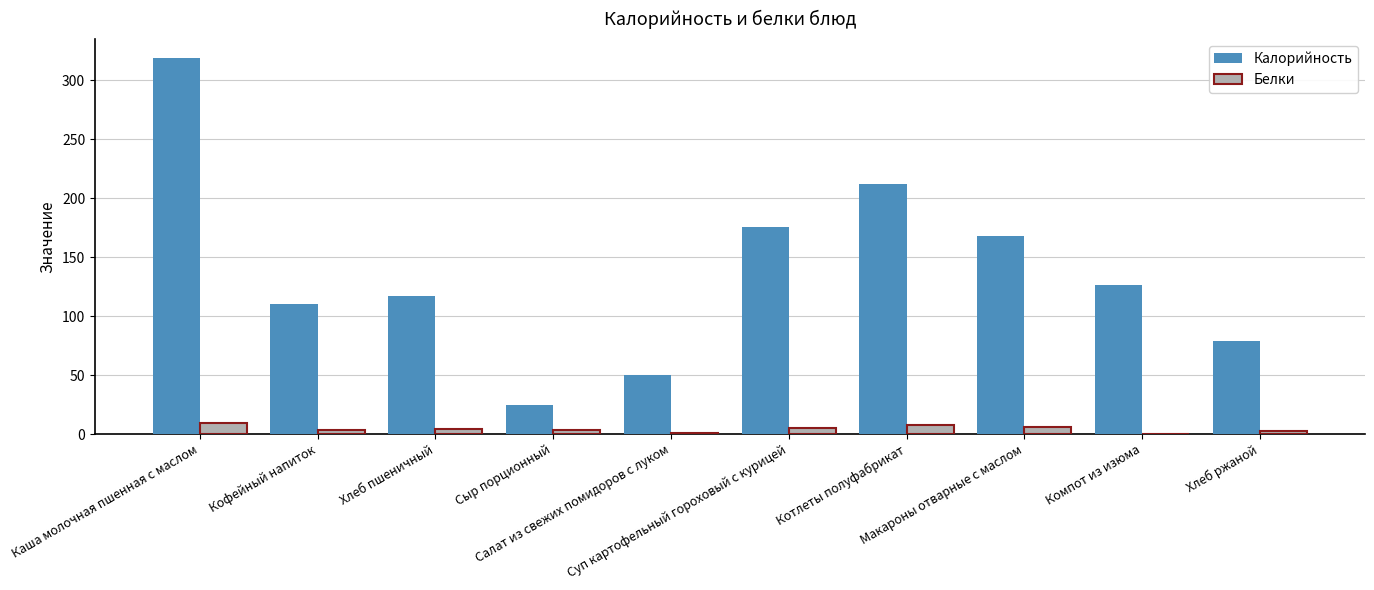

What is the sum of all Белки values?

41.7